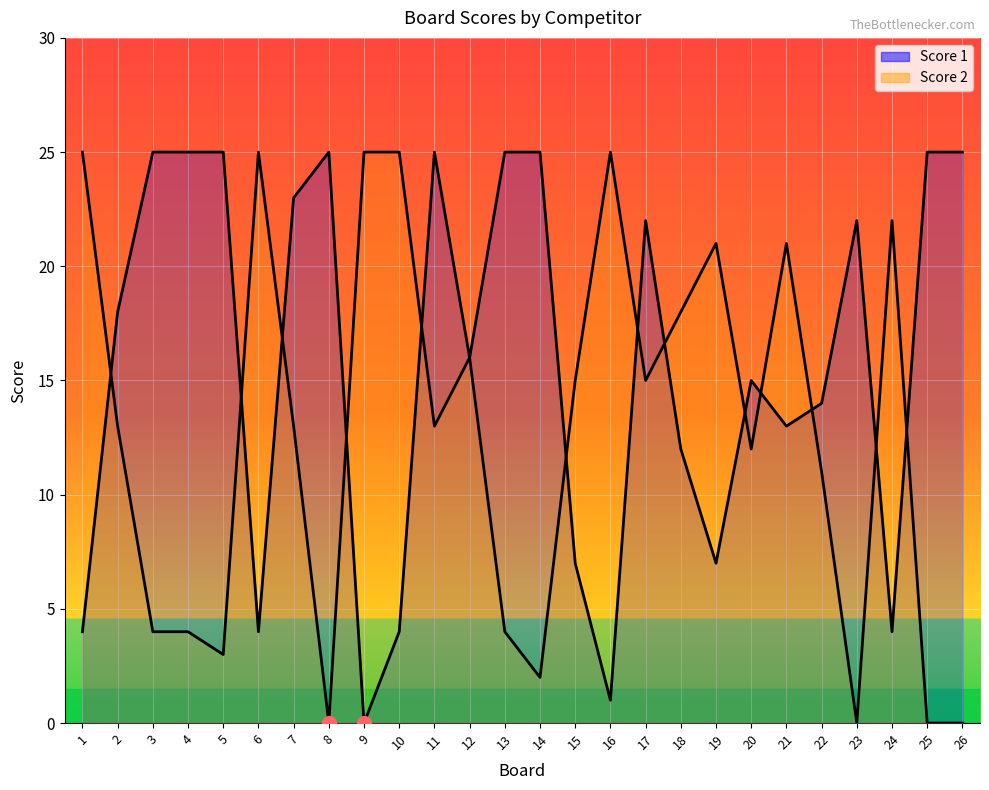

What is the approximate value of Score 1 at 25?

25